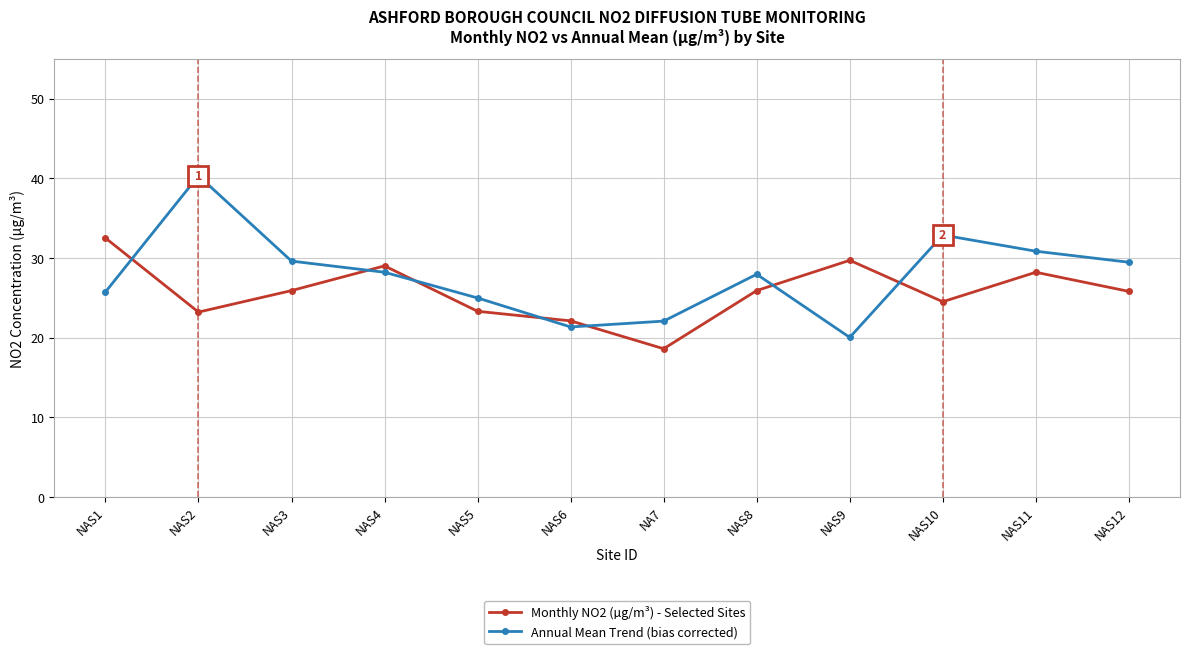

How many interior local valleys does the Annual Mean Trend (bias corrected) series have?

2